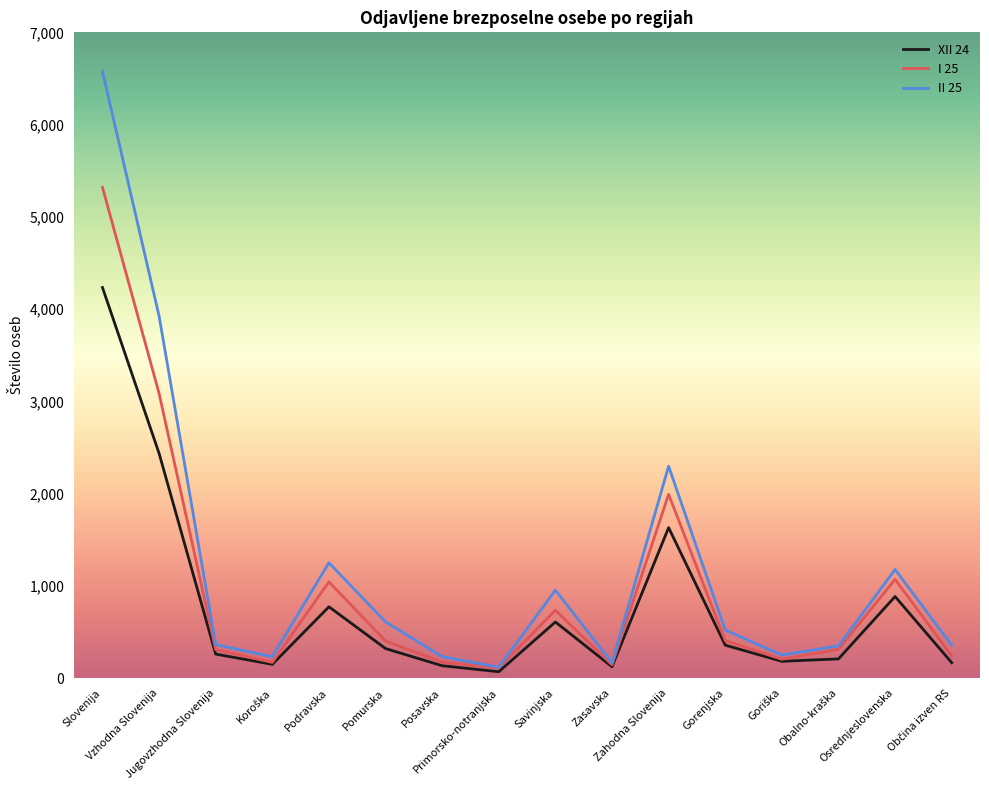

Which series has the widest spread of values?

II 25